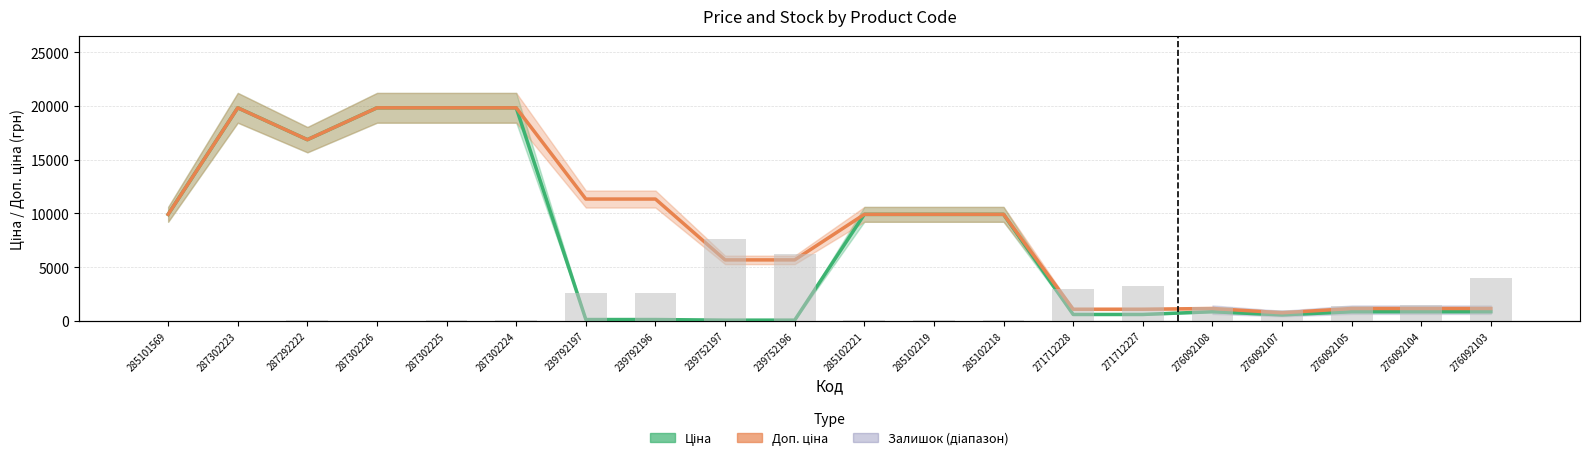

Are the bars horizontal?

No